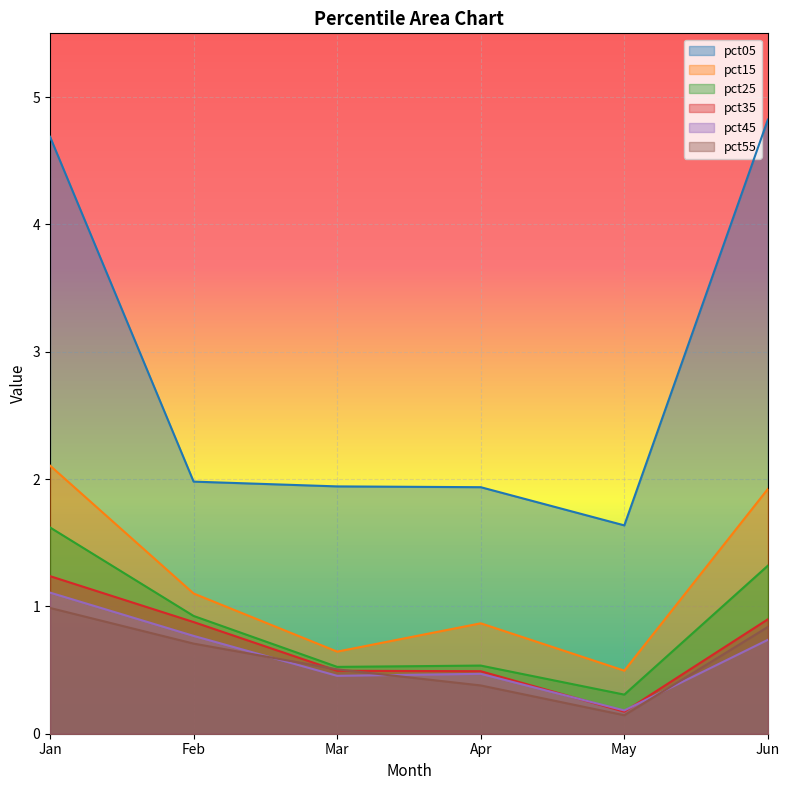

What is the difference between the second highest and minimum values in the pct15 series?

1.4